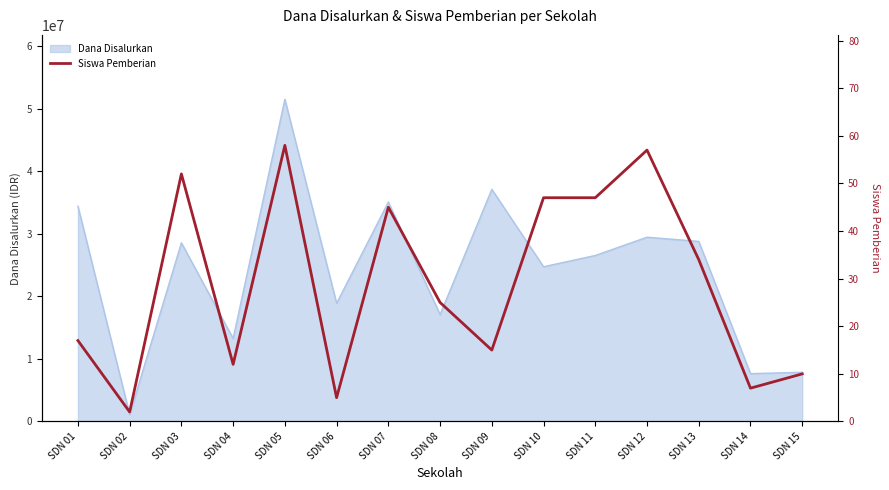

What is the smallest value displayed?

2